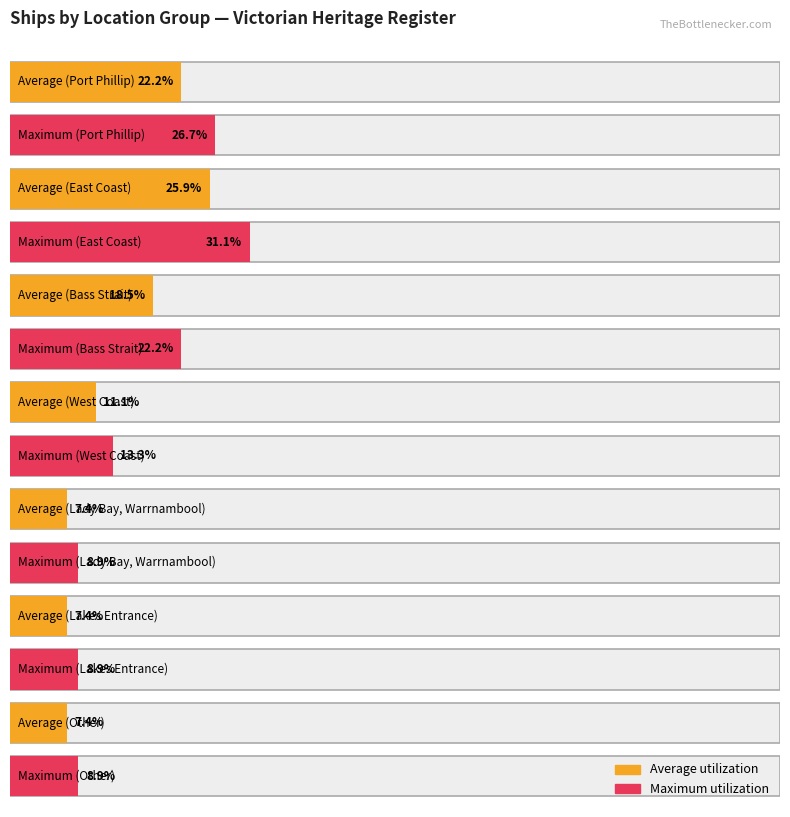

True or false: Maximum utilization has a value of 5 at Lady Bay Warrnambool.

False